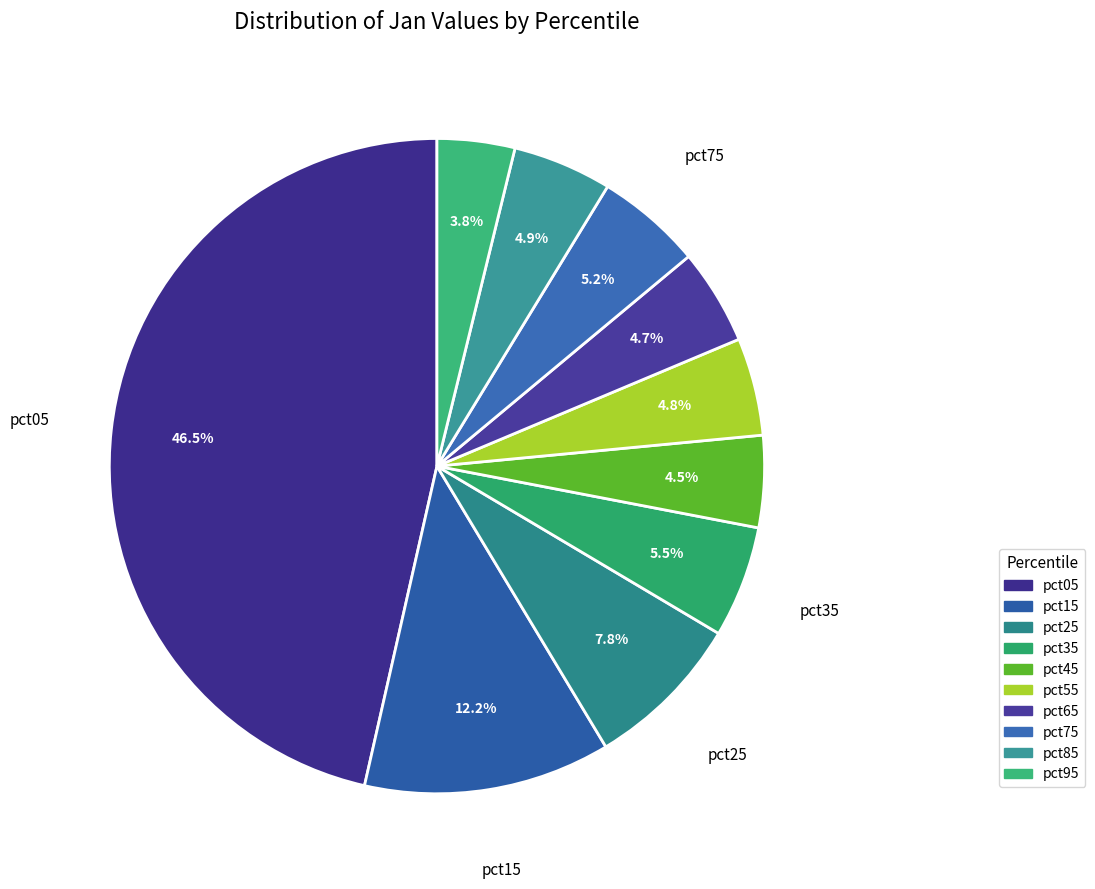

To the nearest percent, what portion does pct55 represent?

5%